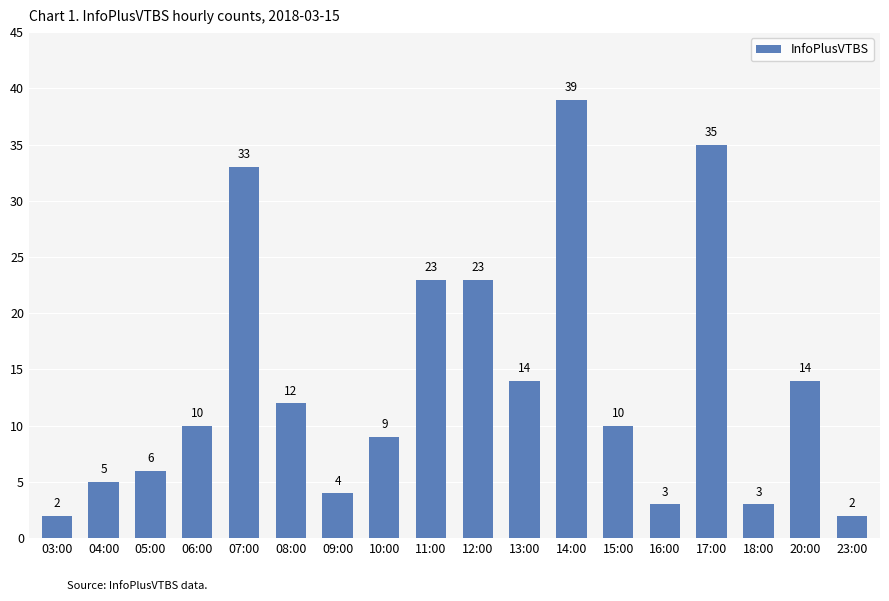

What is the maximum value shown in the chart?

39